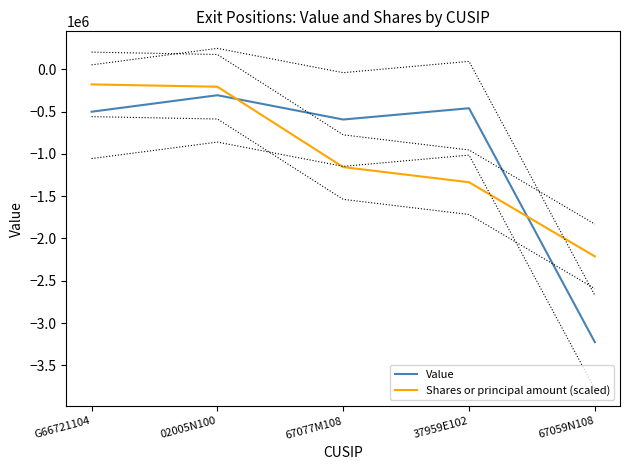

List the series in order of their overall mean, lowest first.

Value, Shares or principal amount (scaled)